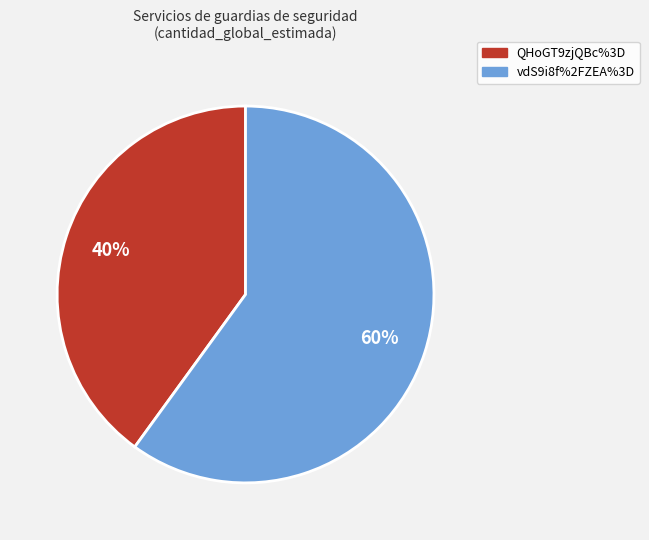

To the nearest percent, what is the combined percentage of QHoGT9zjQBc%3D and vdS9i8f%2FZEA%3D?

100%